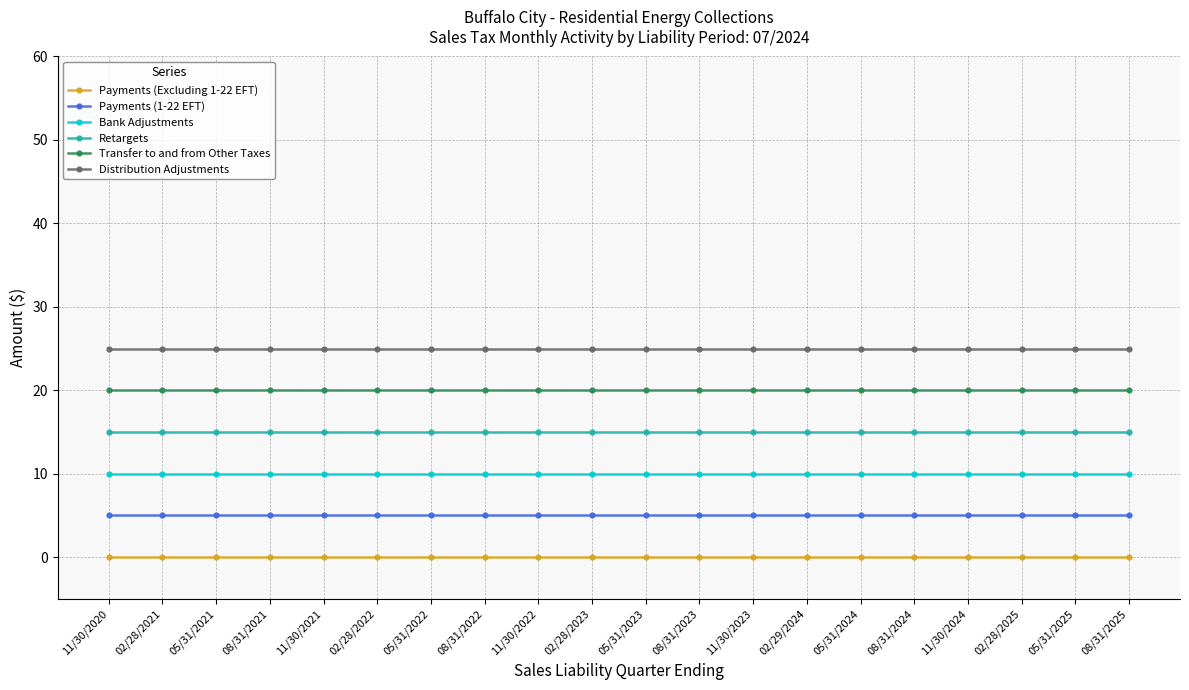

What is the total value across all series at 02/28/2023?

75